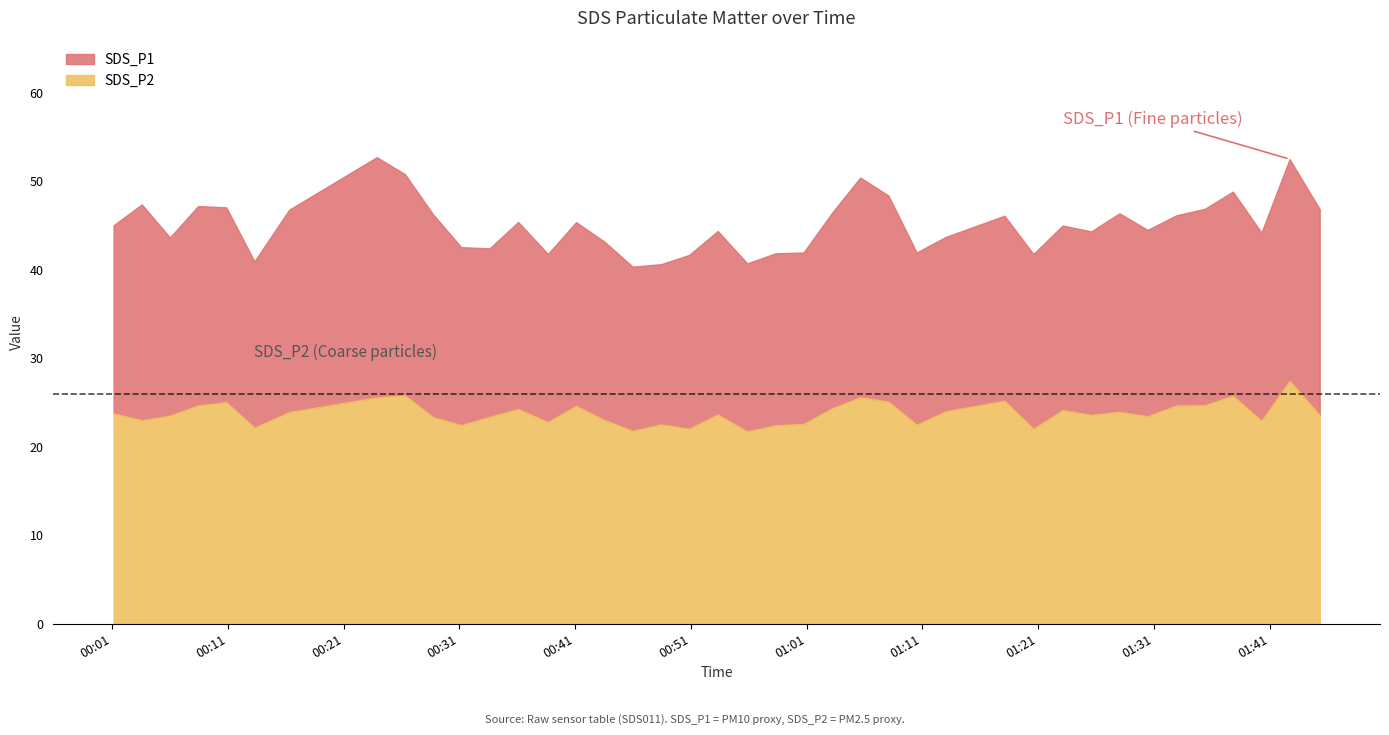

At which category does SDS_P1 reach its first local valley?

2021/12/23 00:06:00